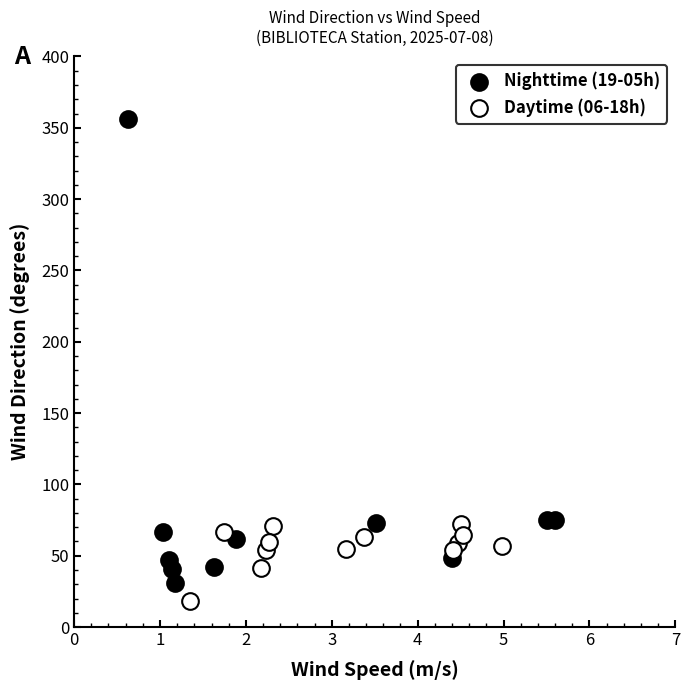

Which series contains the highest Y value?

Nighttime (19-05h)